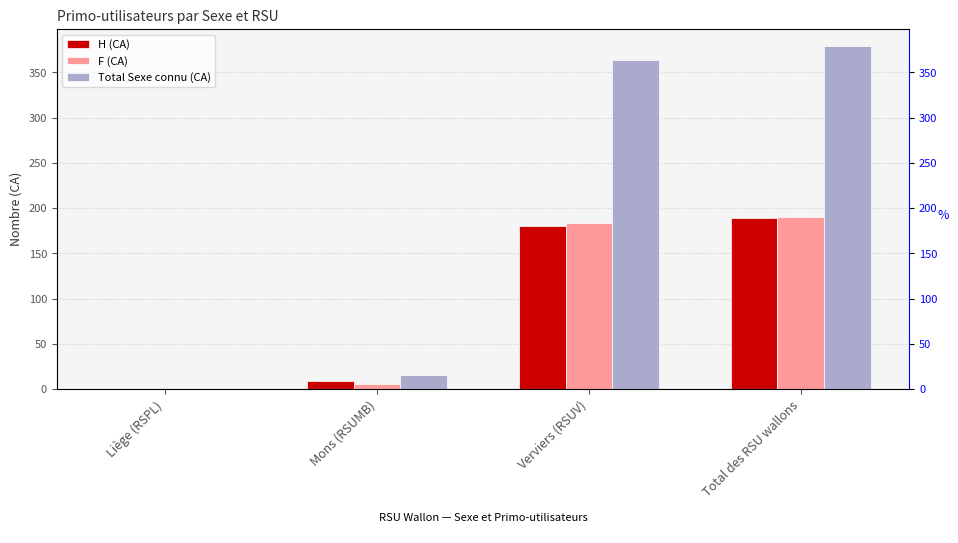

What is the greatest value displayed?

379